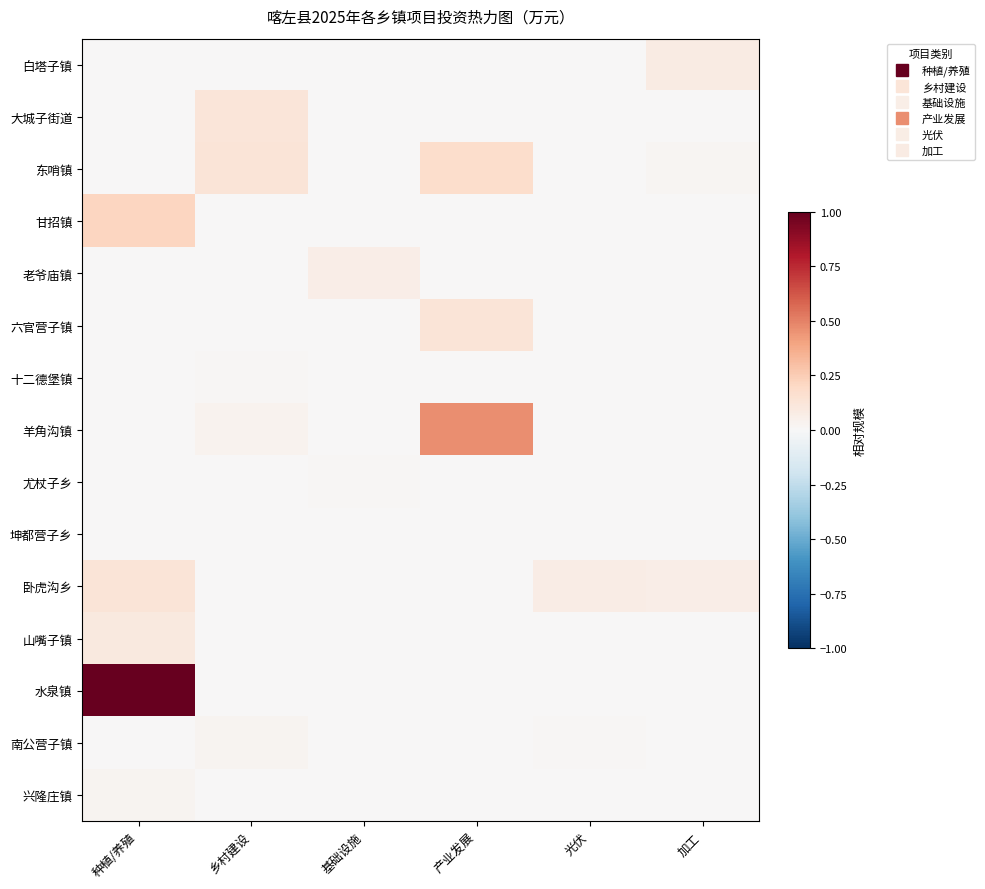

At how many categories does at least one series exceed 0?

6